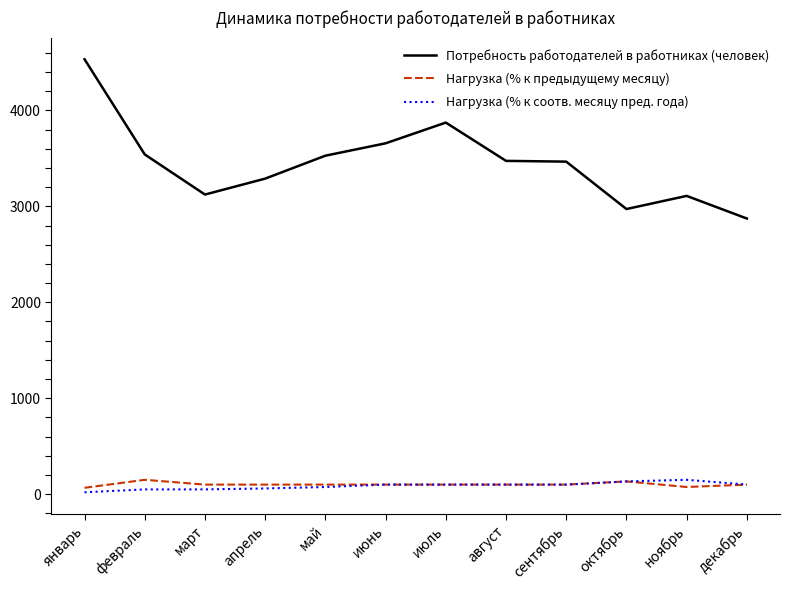

How many distinct data groups are displayed?

3